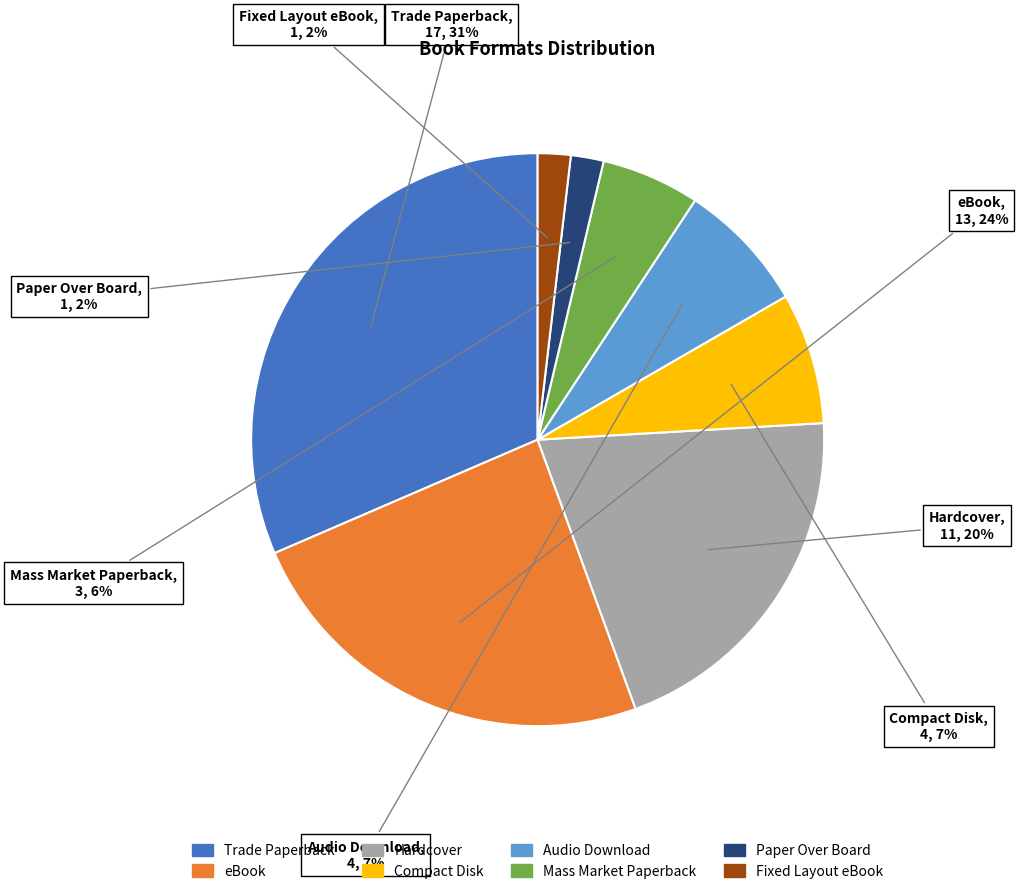

What is the largest slice in the pie chart?

Trade Paperback